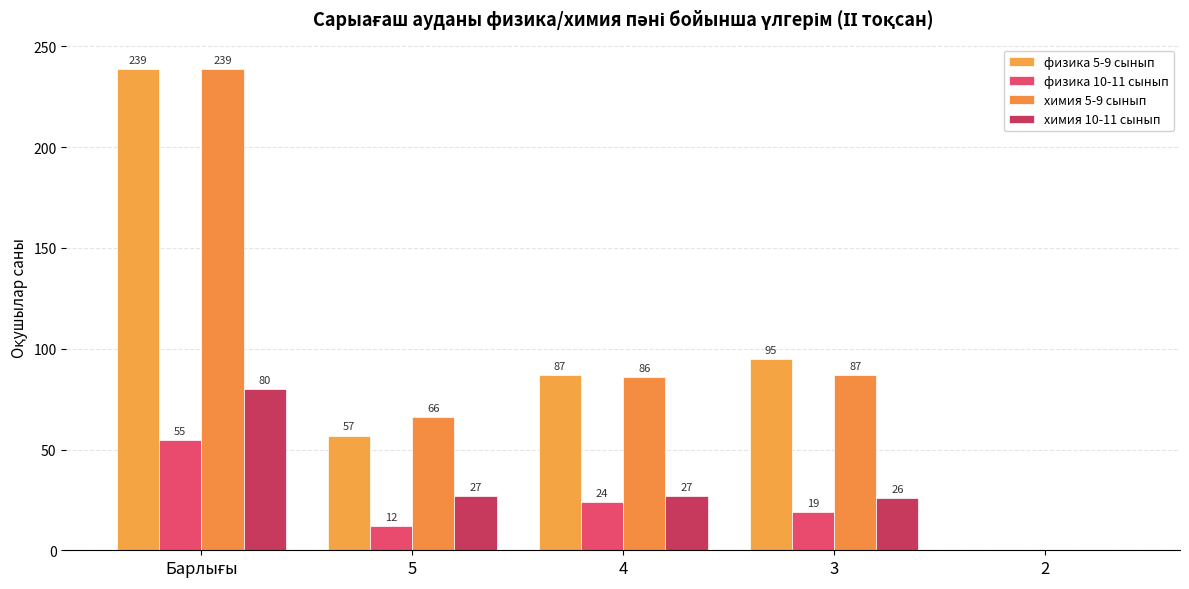

Where is физика 10-11 сынып nearest to the value 27?

4